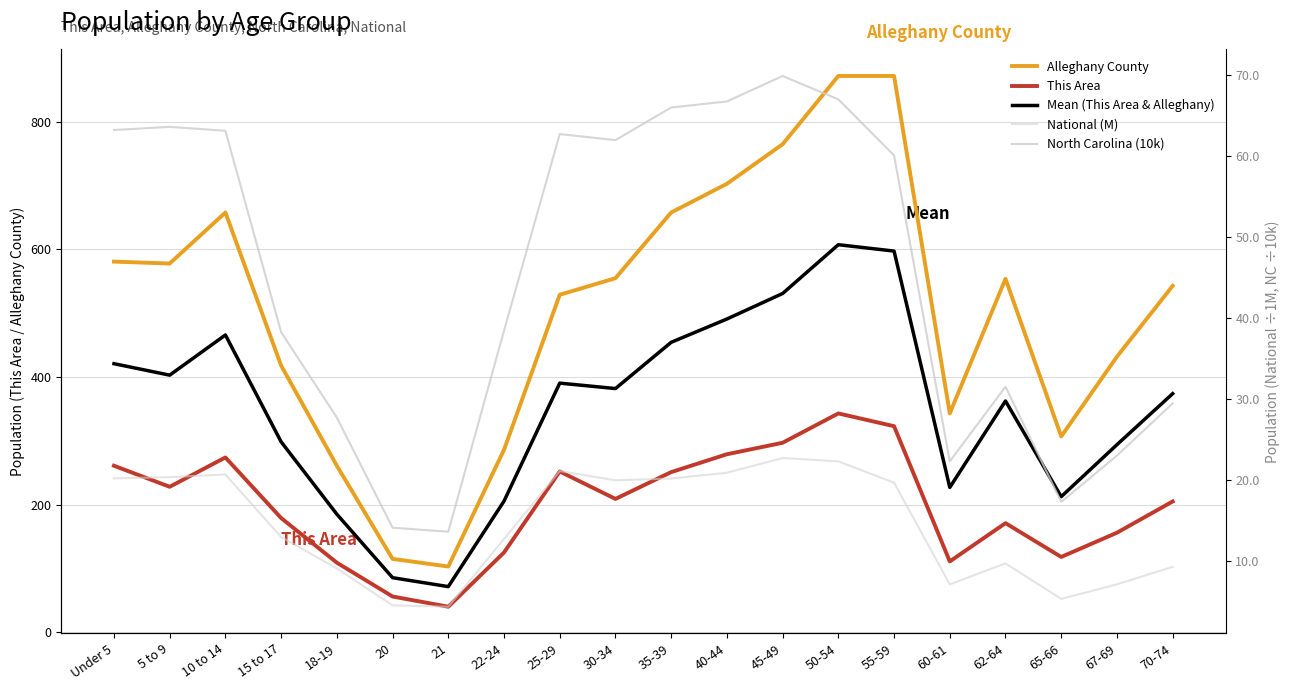

True or false: Alleghany County and National (M) intersect in this chart.

False